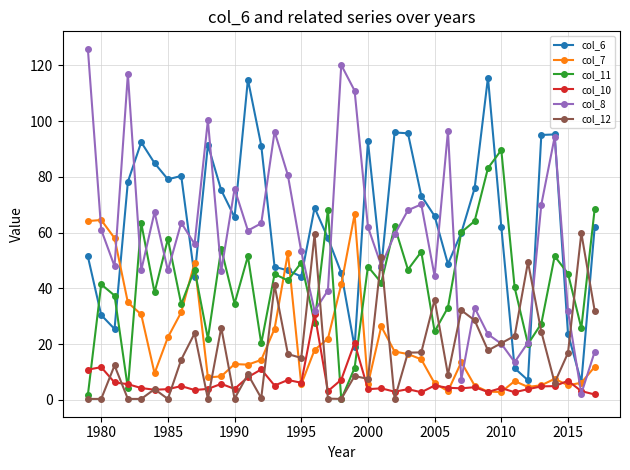

Which series has the largest range (max minus min)?

col_8